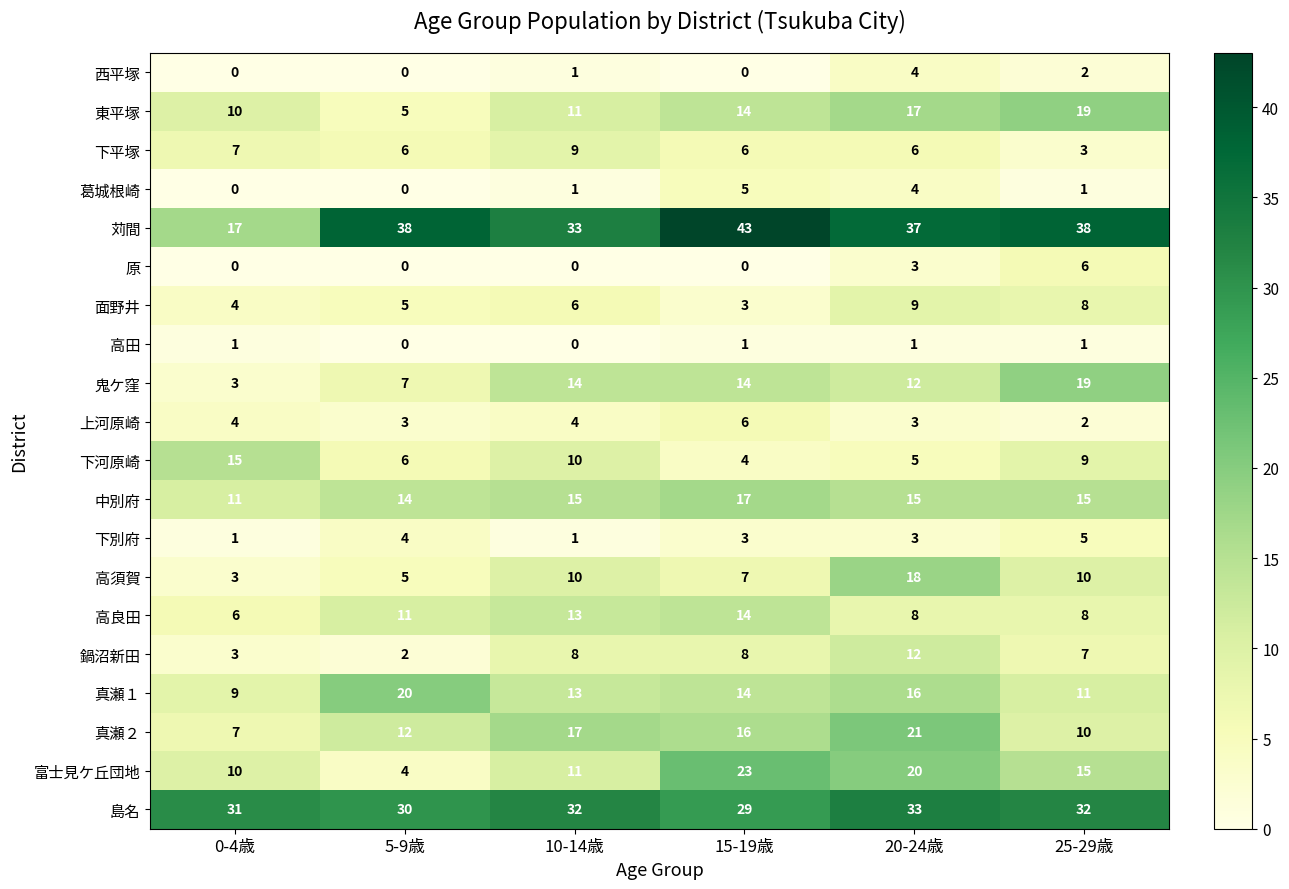

Which series has the largest range (max minus min)?

苅間